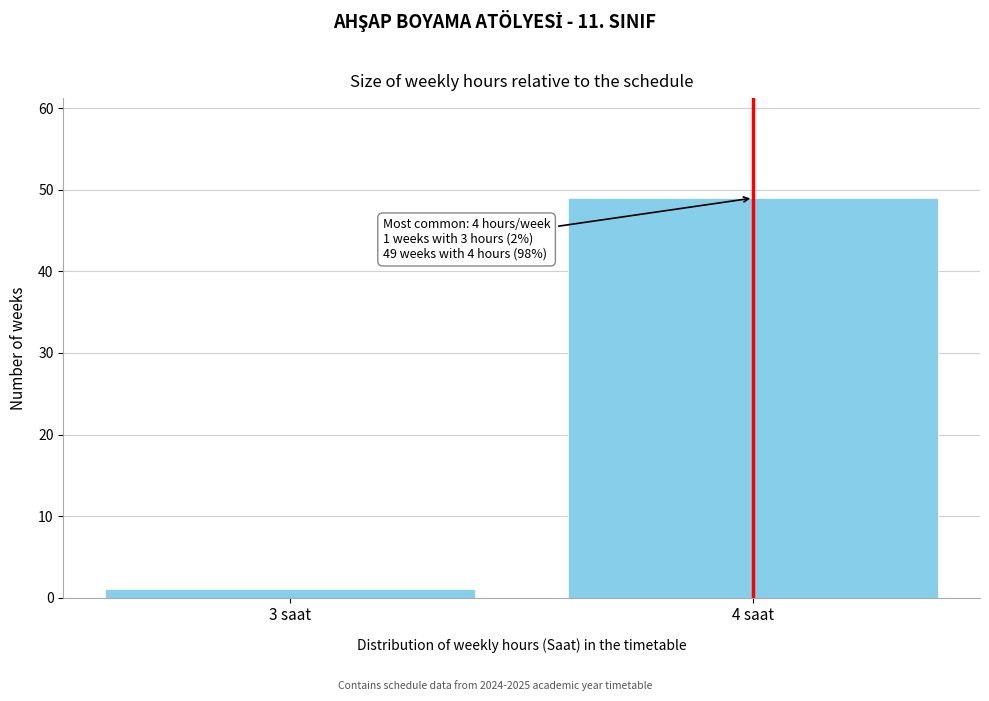

Reading left to right, what are all the values shown in this chart?

3 saat=1	4 saat=49